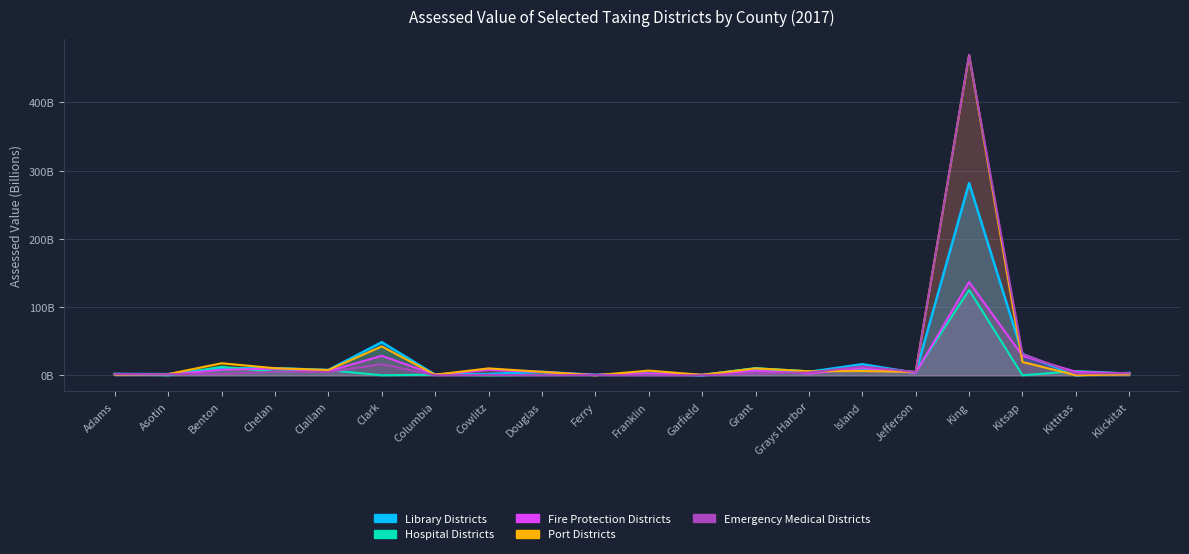

Reading left to right, extract all data points from this chart.

Library Districts: 2.0	1.7	10.1	10.4	7.7	48.5	0.9	1.9	5.0	0.6	2.7	0.0	9.7	4.9	16.2	3.4	281.8	31.3	0.0	3.5
Hospital Districts: 2.0	0.0	12.4	5.1	7.7	0.0	0.9	0.0	0.5	0.4	1.5	0.6	10.4	5.8	9.8	4.9	125.0	0.0	6.1	2.8
Fire Protection Districts: 1.4	1.1	8.0	9.8	6.0	28.5	0.8	7.7	4.9	0.5	2.8	0.6	6.7	2.4	10.6	3.4	136.7	28.4	5.1	2.6
Port Districts: 1.1	1.7	17.6	10.4	7.7	42.3	0.9	10.1	5.0	0.0	6.8	0.6	10.1	5.9	6.2	4.9	469.5	19.5	0.0	1.5
Emergency Medical Districts: 2.0	1.6	2.0	5.1	4.8	16.2	0.0	0.5	0.1	0.4	0.0	0.0	2.5	4.0	13.0	4.8	469.5	31.2	2.5	3.0